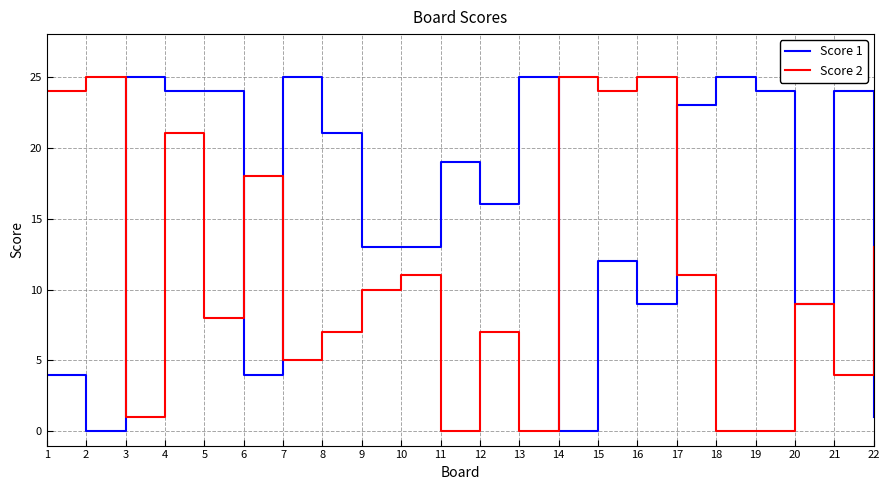

Where is Score 1 nearest to the value 12?

15